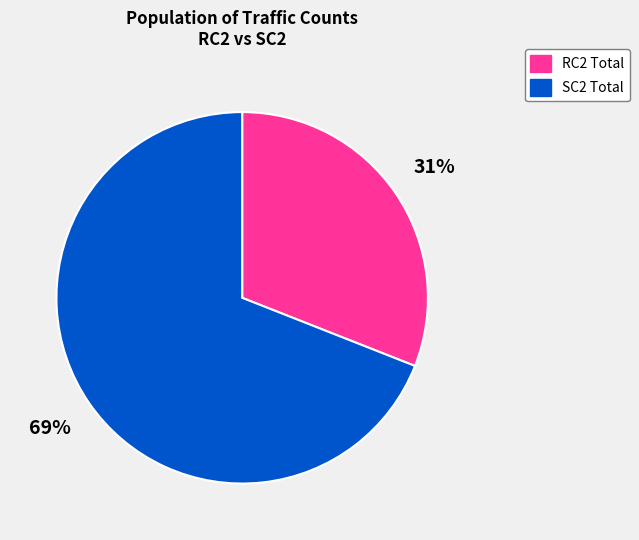

Does RC2 Total represent more than half of the total?

No